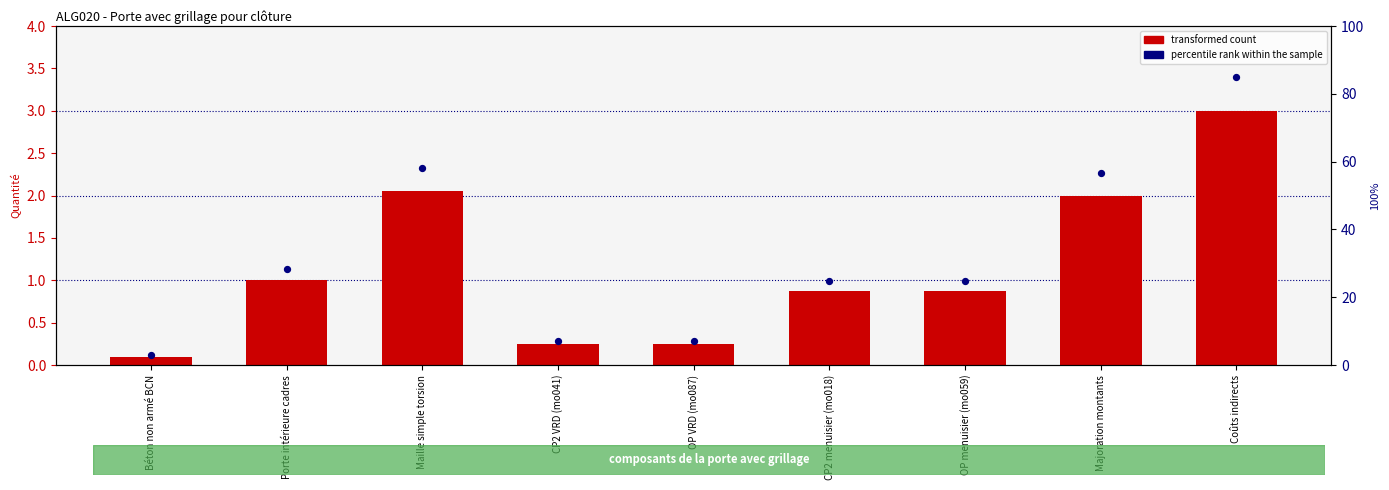

Which series reaches the minimum Y coordinate?

transformed count